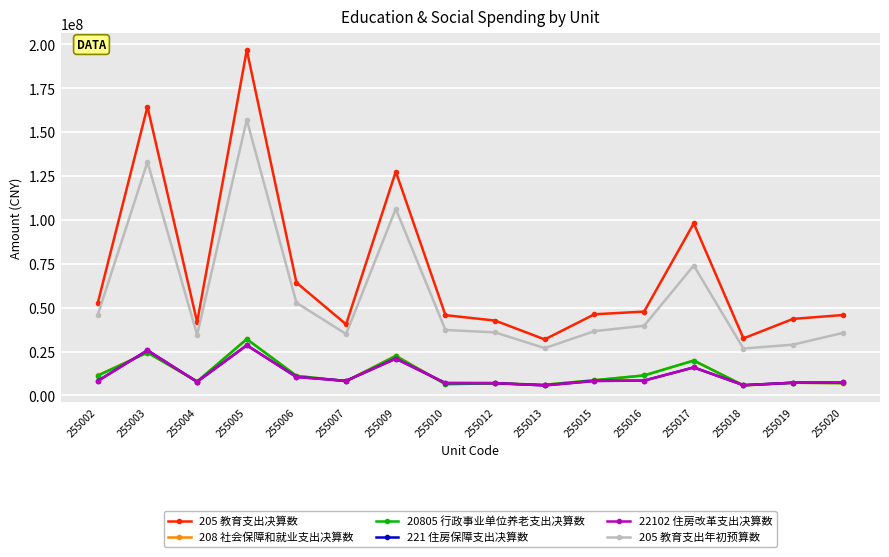

How many data points does each series have?

16